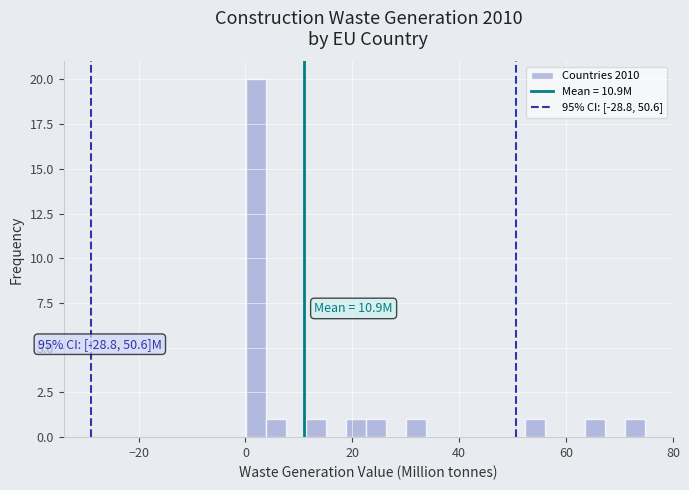

Around what value on the x-axis is the tallest bar? Give the approximate position of its centre, as read against the axis.

2